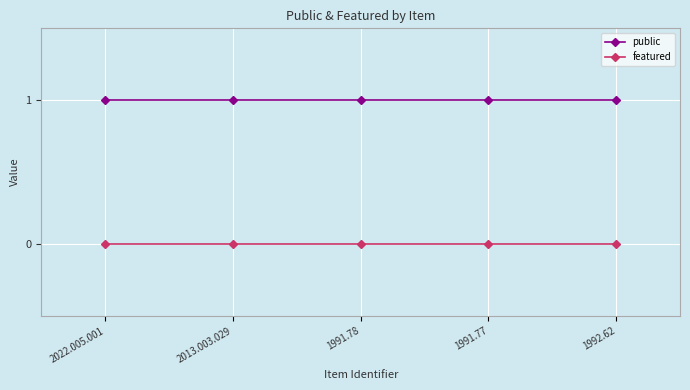

What is the label of the 2nd point from the left?

2013.003.029